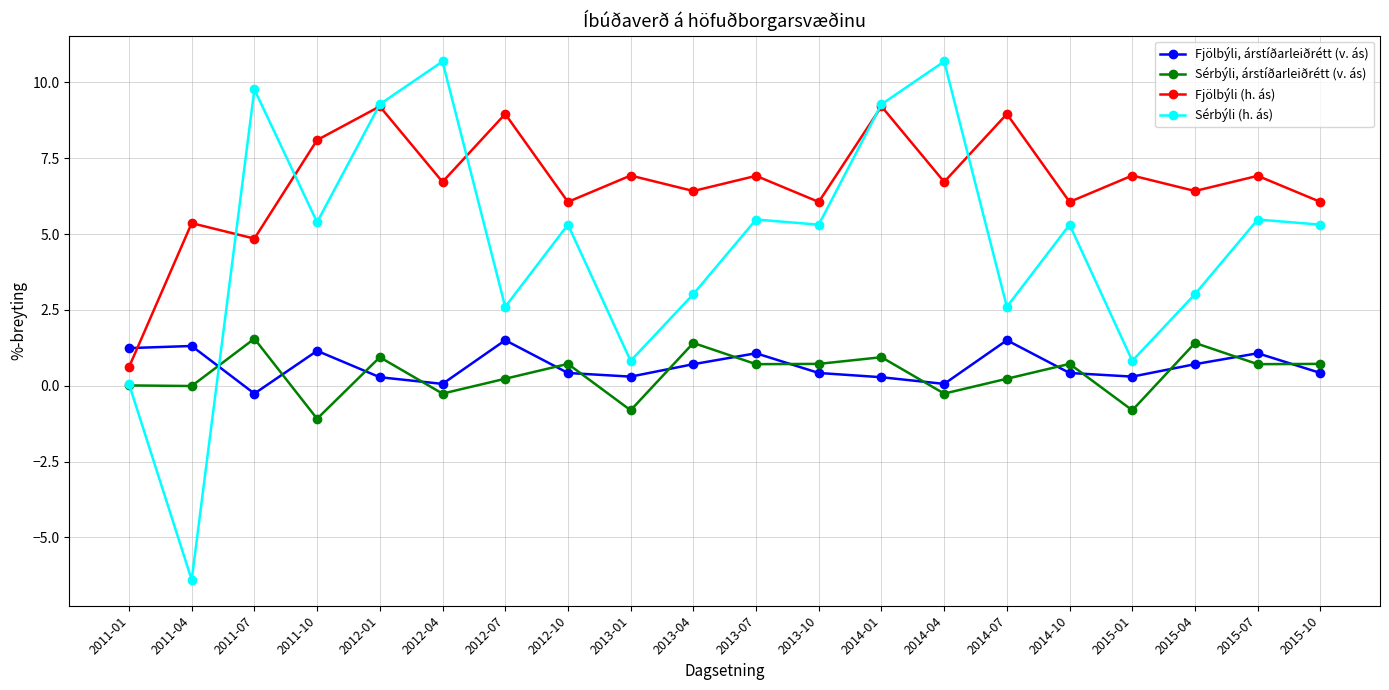

True or false: Fjölbýli, árstíðarleiðrétt (v. ás) and Fjölbýli (h. ás) cross at least once.

True